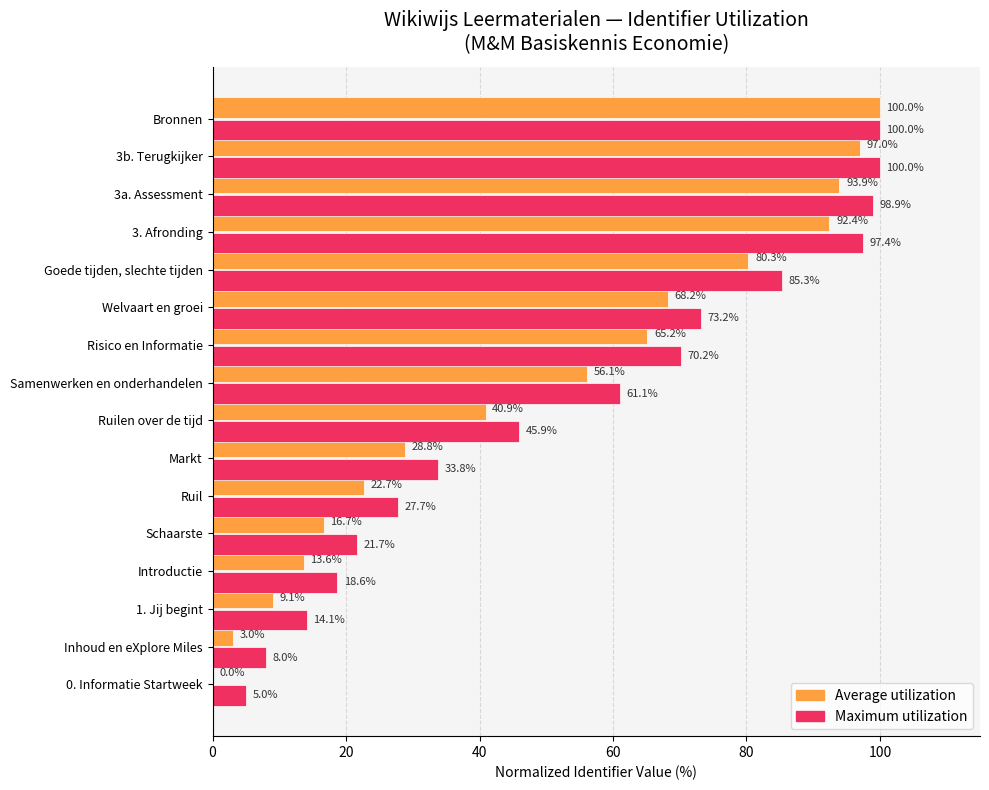

The Maximum utilization series shows 45.9 at Ruilen over de tijd. True or false?

True